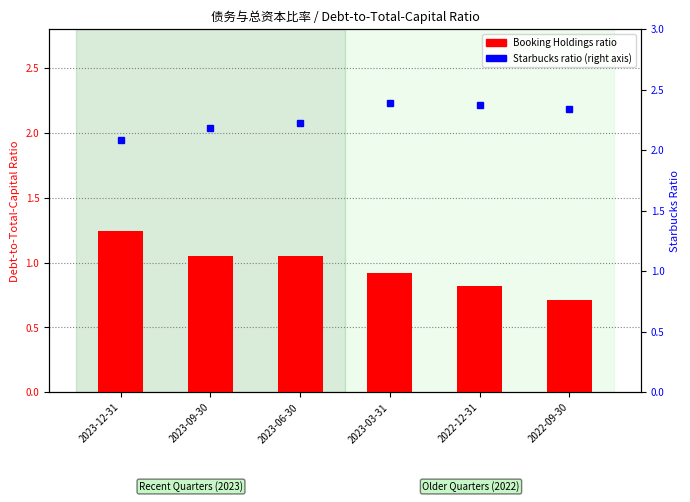

Between 2022-12-31 and 2023-06-30, which is larger?

2023-06-30